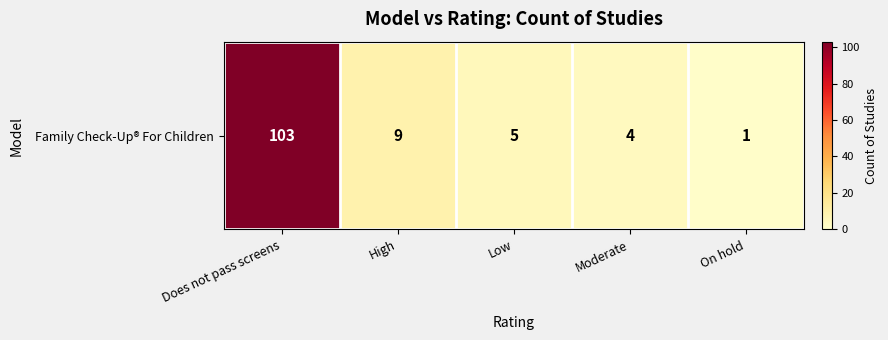

Rank the categories by value from highest to lowest.

Does not pass screens, High, Low, Moderate, On hold